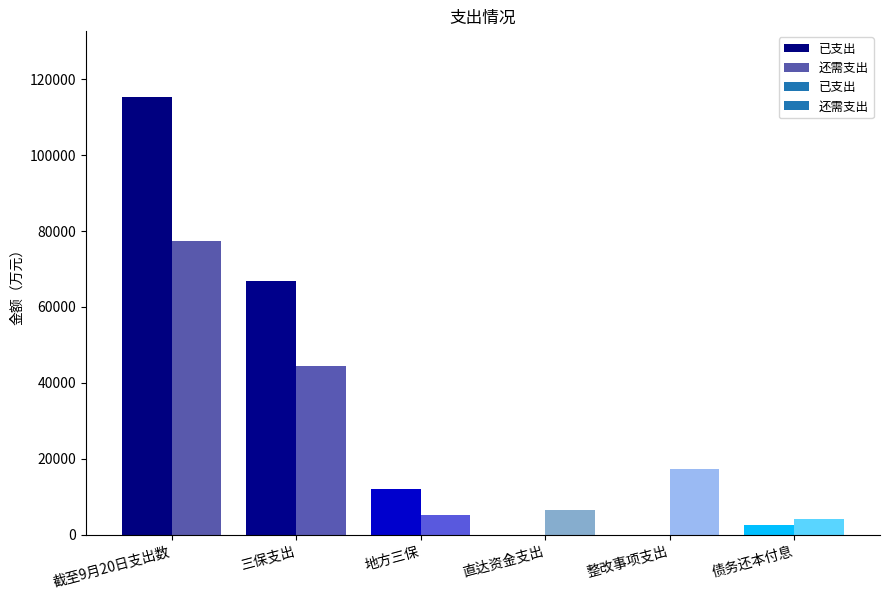

Which has a higher value, 整改事项支出 or 三保支出?

三保支出